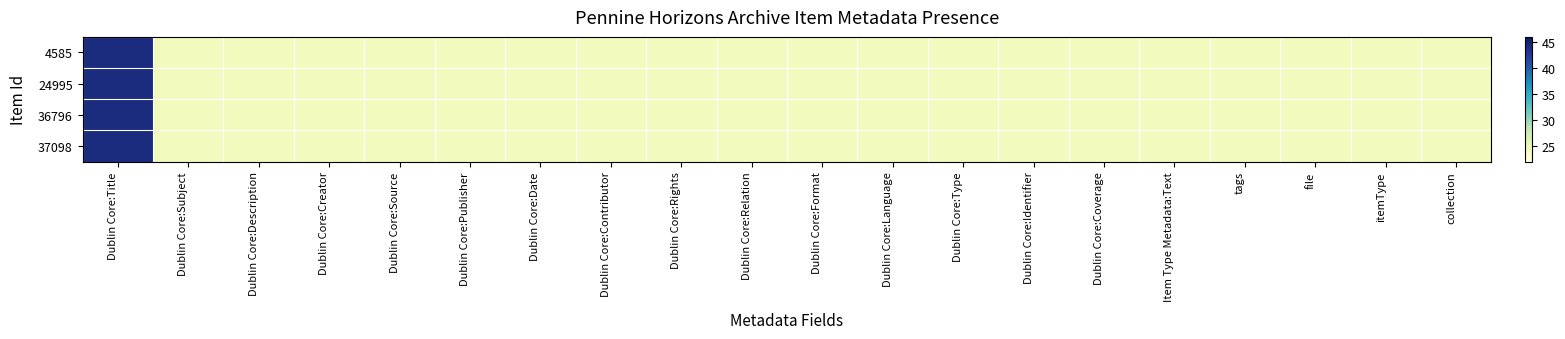

Reading right to left, transcribe all the data shown in this chart.

4585: collection=24	itemType=24	file=24	tags=24	Item Type Metadata:Text=24	Dublin Core:Coverage=24	Dublin Core:Identifier=24	Dublin Core:Type=24	Dublin Core:Language=24	Dublin Core:Format=24	Dublin Core:Relation=24	Dublin Core:Rights=24	Dublin Core:Contributor=24	Dublin Core:Date=24	Dublin Core:Publisher=24	Dublin Core:Source=24	Dublin Core:Creator=24	Dublin Core:Description=24	Dublin Core:Subject=24	Dublin Core:Title=44
24995: collection=24	itemType=24	file=24	tags=24	Item Type Metadata:Text=24	Dublin Core:Coverage=24	Dublin Core:Identifier=24	Dublin Core:Type=24	Dublin Core:Language=24	Dublin Core:Format=24	Dublin Core:Relation=24	Dublin Core:Rights=24	Dublin Core:Contributor=24	Dublin Core:Date=24	Dublin Core:Publisher=24	Dublin Core:Source=24	Dublin Core:Creator=24	Dublin Core:Description=24	Dublin Core:Subject=24	Dublin Core:Title=44
36796: collection=24	itemType=24	file=24	tags=24	Item Type Metadata:Text=24	Dublin Core:Coverage=24	Dublin Core:Identifier=24	Dublin Core:Type=24	Dublin Core:Language=24	Dublin Core:Format=24	Dublin Core:Relation=24	Dublin Core:Rights=24	Dublin Core:Contributor=24	Dublin Core:Date=24	Dublin Core:Publisher=24	Dublin Core:Source=24	Dublin Core:Creator=24	Dublin Core:Description=24	Dublin Core:Subject=24	Dublin Core:Title=44
37098: collection=24	itemType=24	file=24	tags=24	Item Type Metadata:Text=24	Dublin Core:Coverage=24	Dublin Core:Identifier=24	Dublin Core:Type=24	Dublin Core:Language=24	Dublin Core:Format=24	Dublin Core:Relation=24	Dublin Core:Rights=24	Dublin Core:Contributor=24	Dublin Core:Date=24	Dublin Core:Publisher=24	Dublin Core:Source=24	Dublin Core:Creator=24	Dublin Core:Description=24	Dublin Core:Subject=24	Dublin Core:Title=44